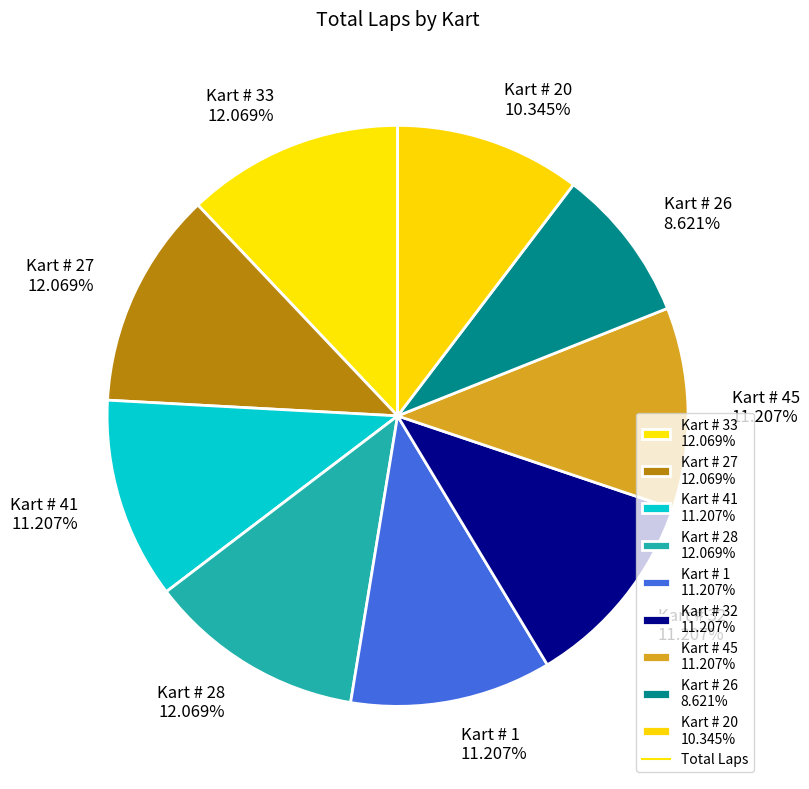

To the nearest percent, what is the difference between the largest and smallest slice percentages?

3%